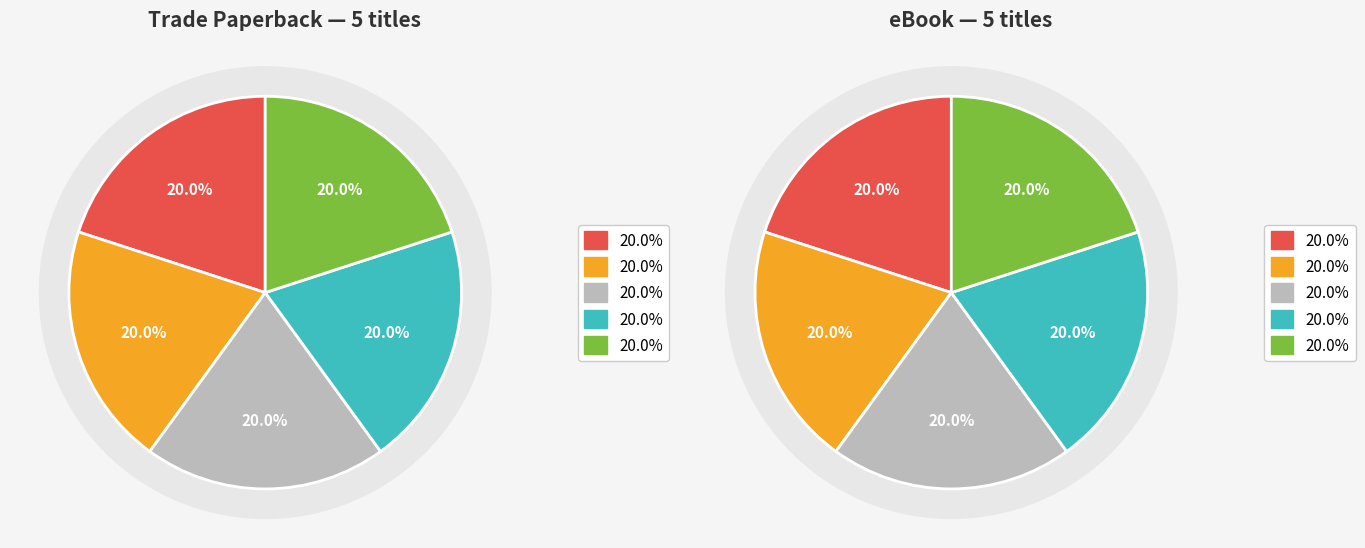

Is it true that When the Lion Feeds is 7% of the pie?

False